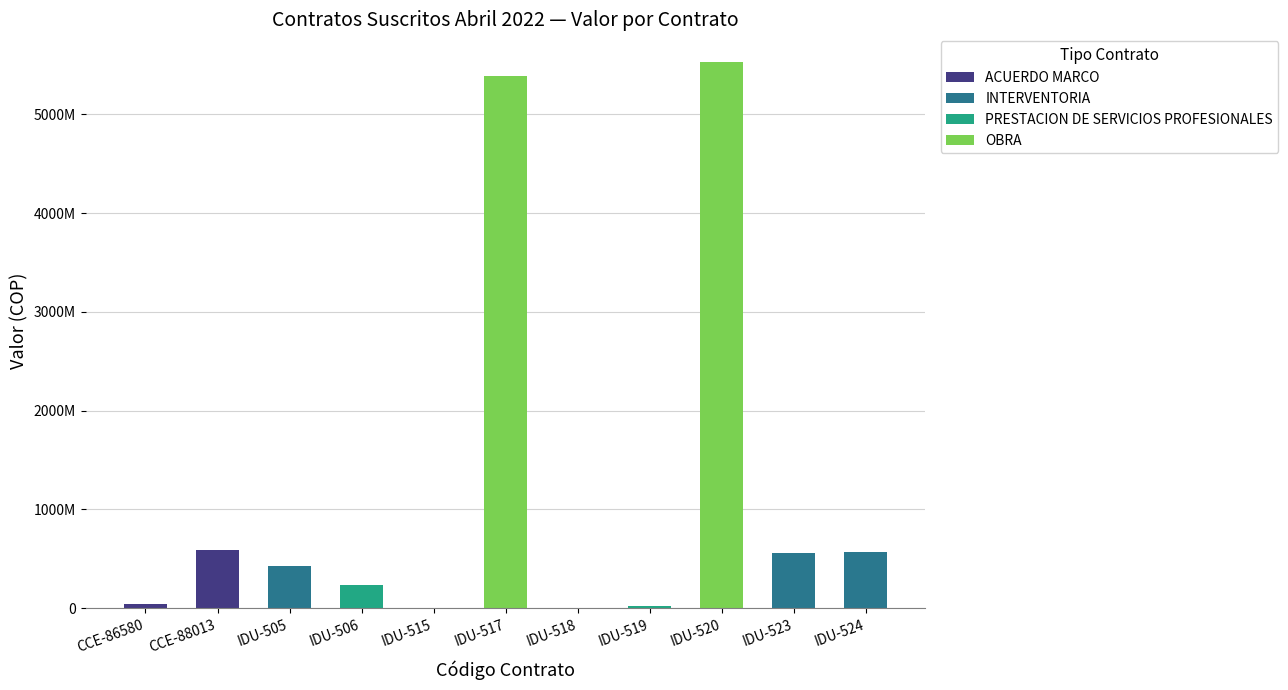

How many bars are there in total?

44